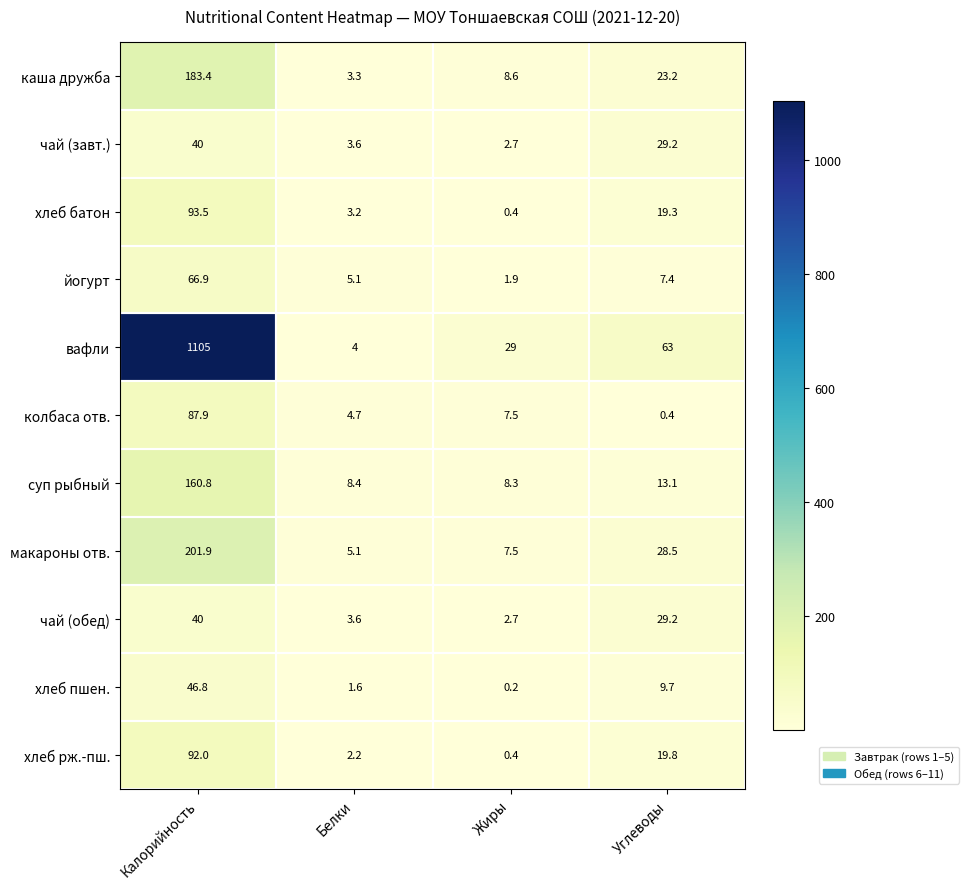

The value of суп рыбный at Углеводы is 3.6. True or false?

False